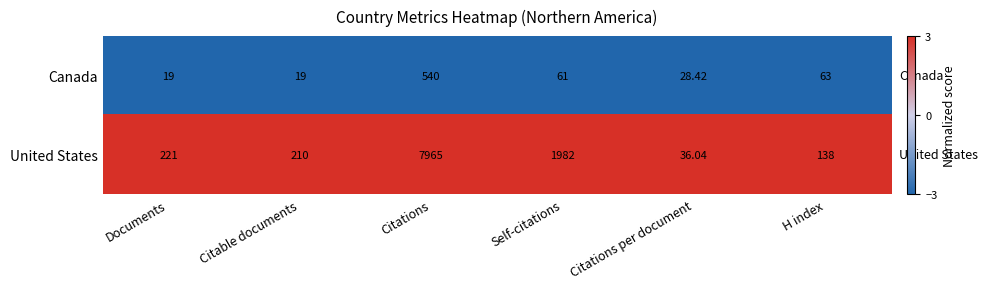

At which category is the sum across all series the highest?

Citations